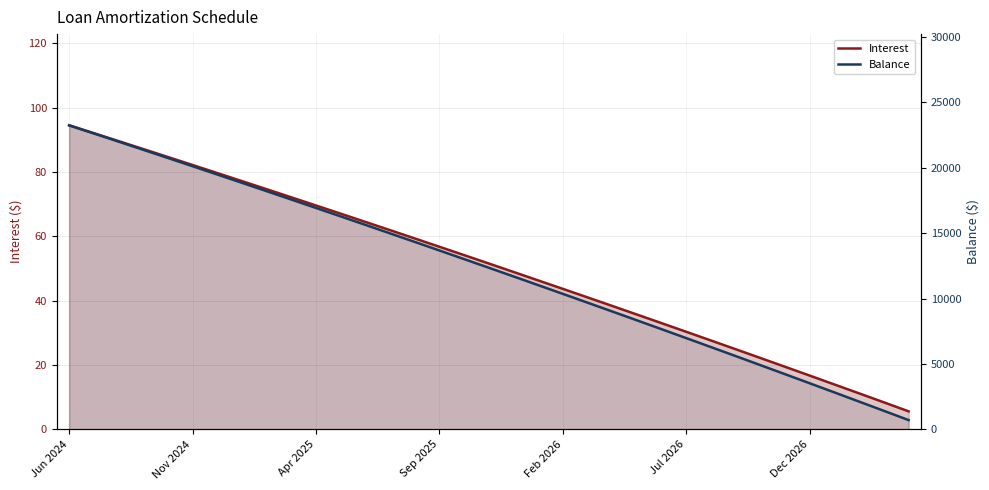

What is the sum of the Balance values at 31 and 9?

20395.0